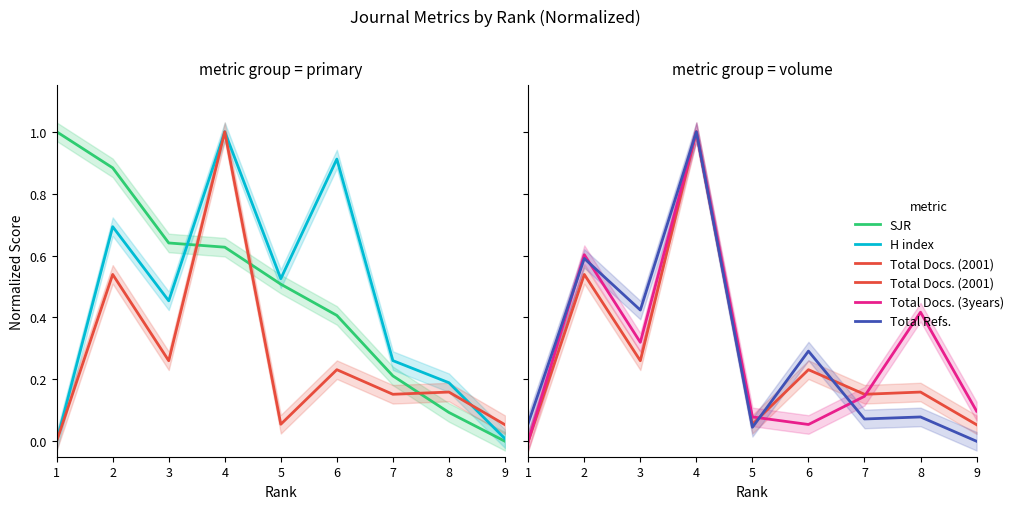

What is the difference between the highest and lowest values at 9?

0.1